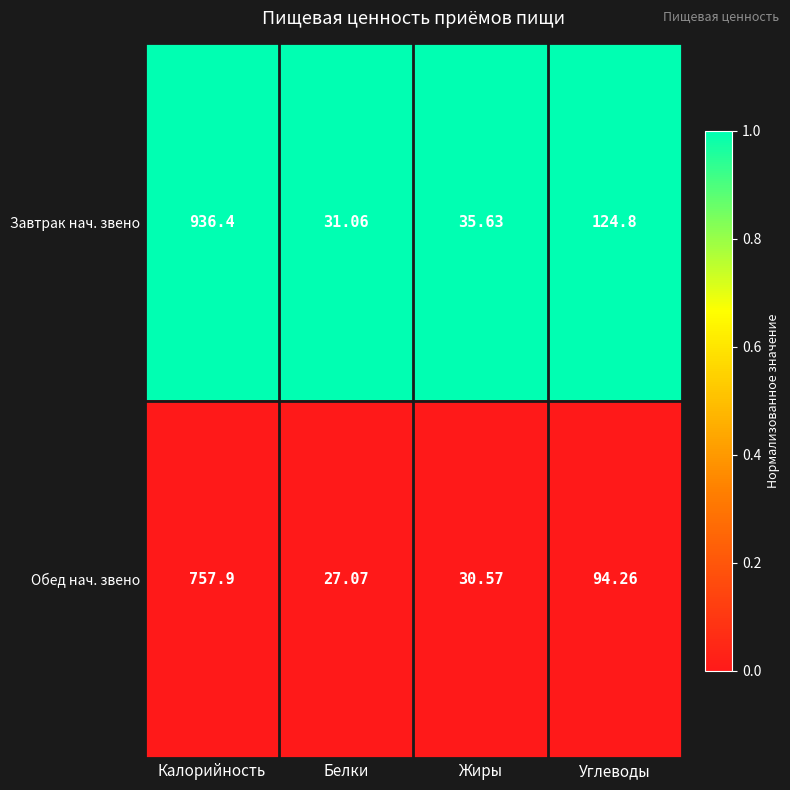

Is the value of Обед нач. звено at Калорийность greater than the value of Завтрак нач. звено at Калорийность?

No